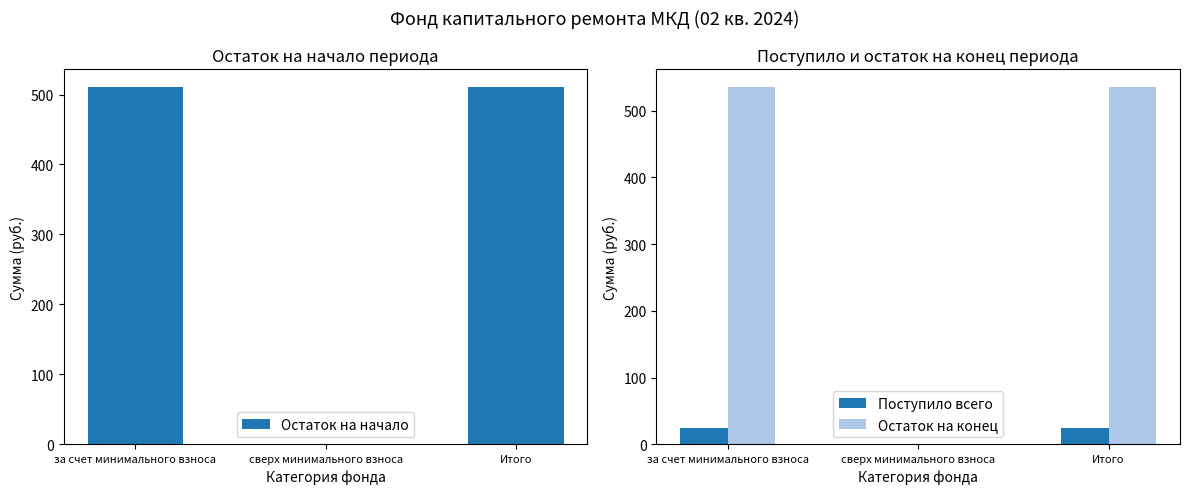

What is the average value of the Поступило всего series?

16.4